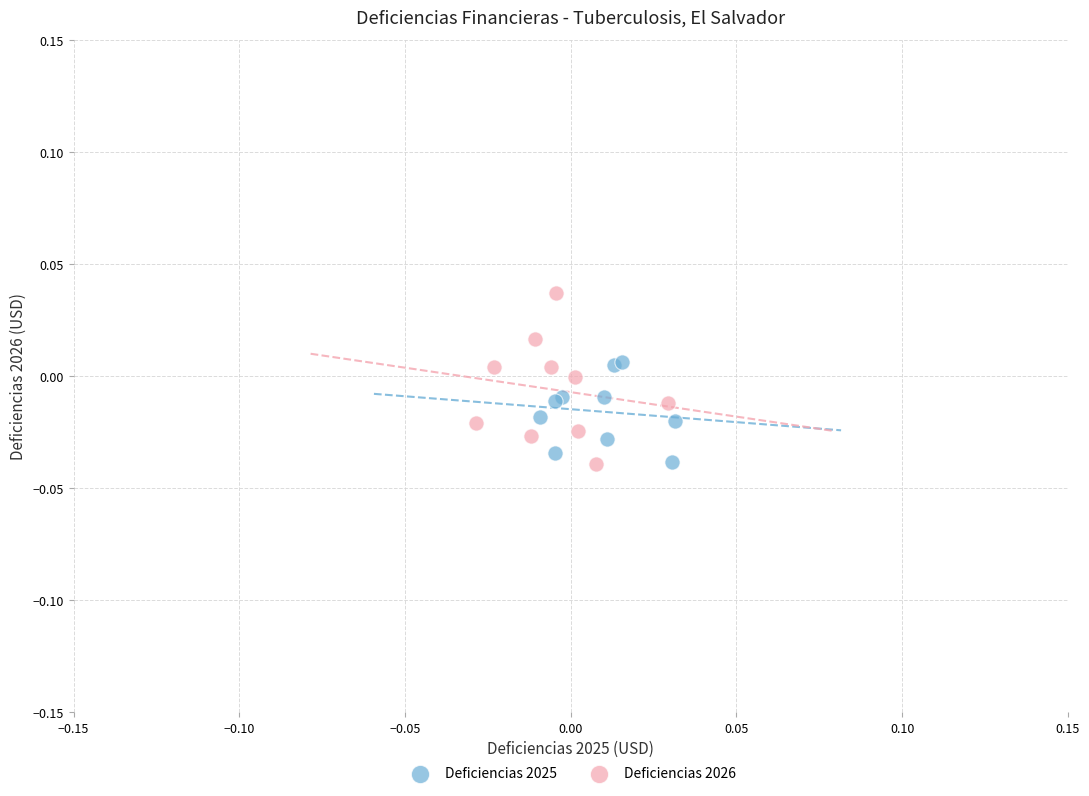

Which series has the largest Y range (max minus min)?

Deficiencias 2026